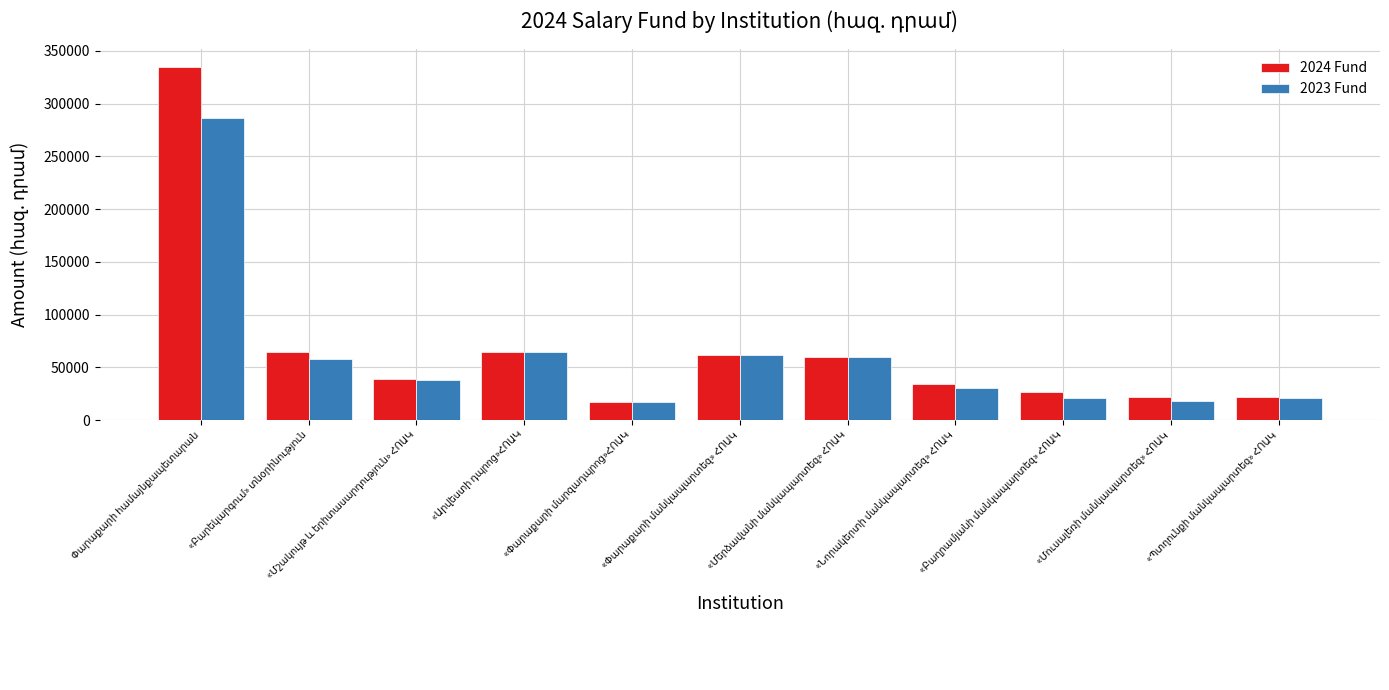

What is the difference between the maximum and minimum values in the 2024 Fund series?

318000